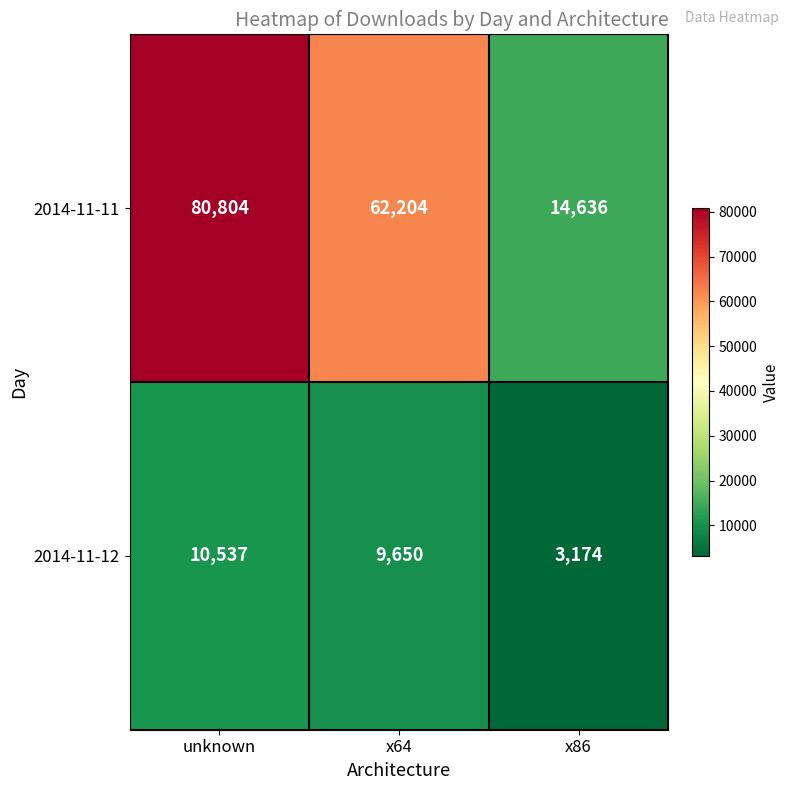

What is the difference between the highest and lowest values at unknown?

70267